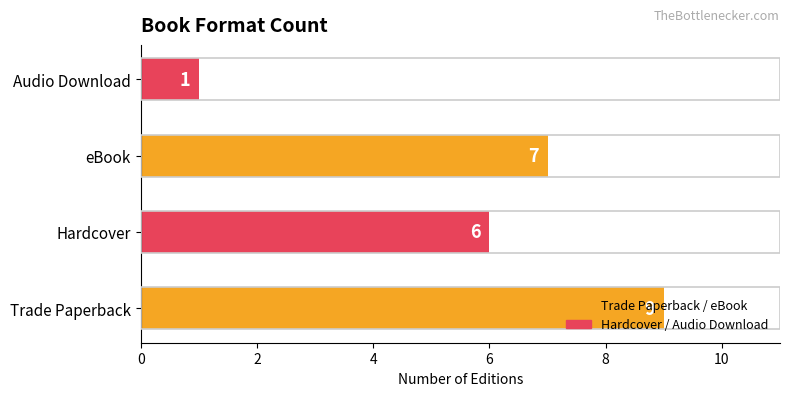

What is the change in value from eBook to Audio Download?

-6